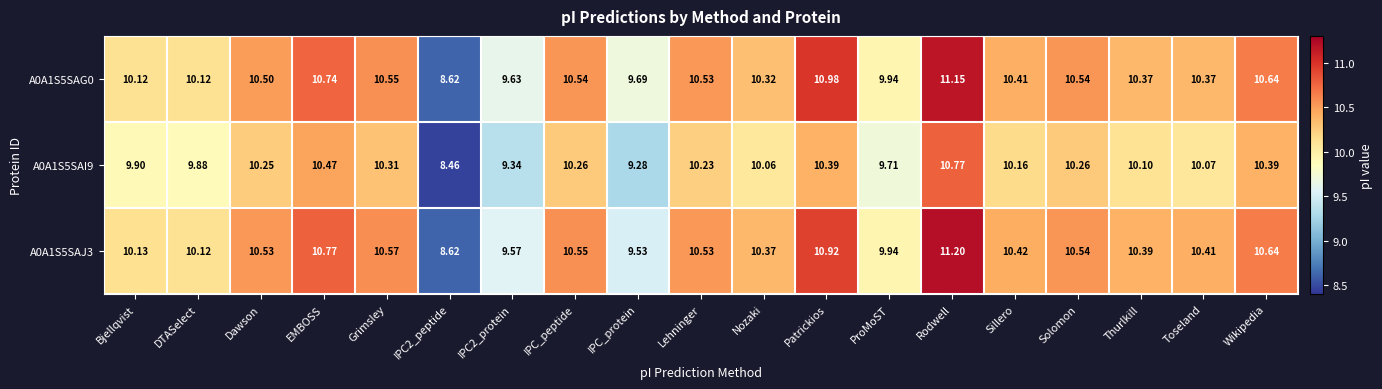

What is the smallest value displayed?

8.5